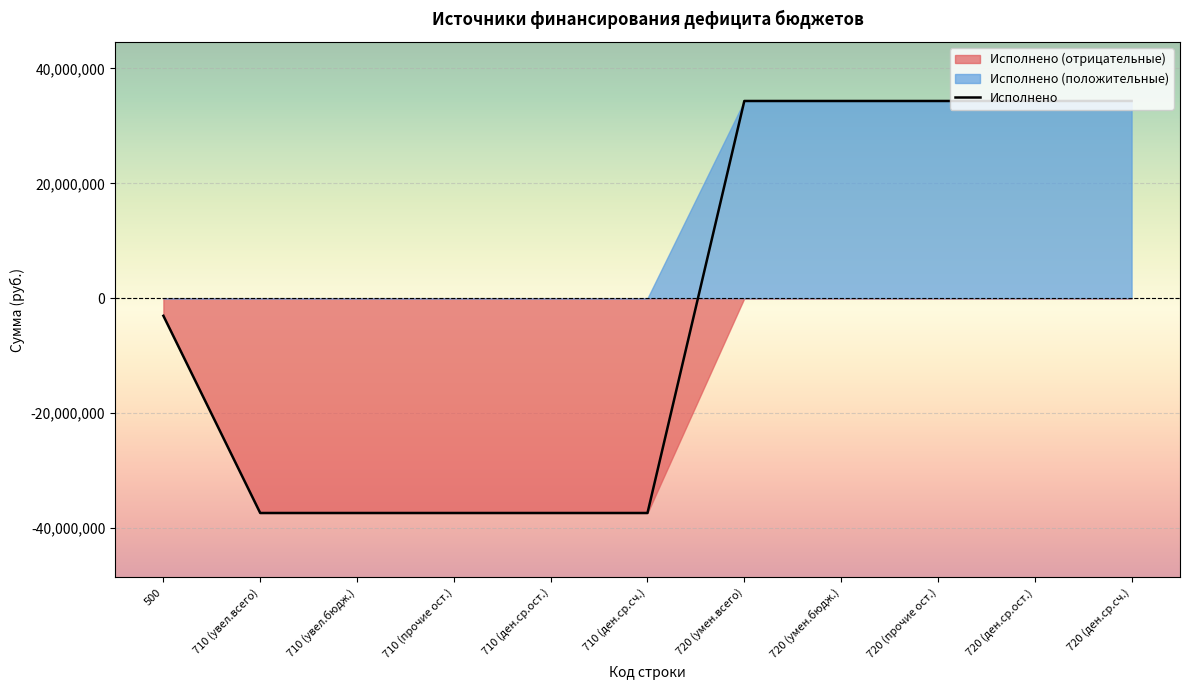

What is the label of the 11th point from the left?

720 (ден.ср.сч.)